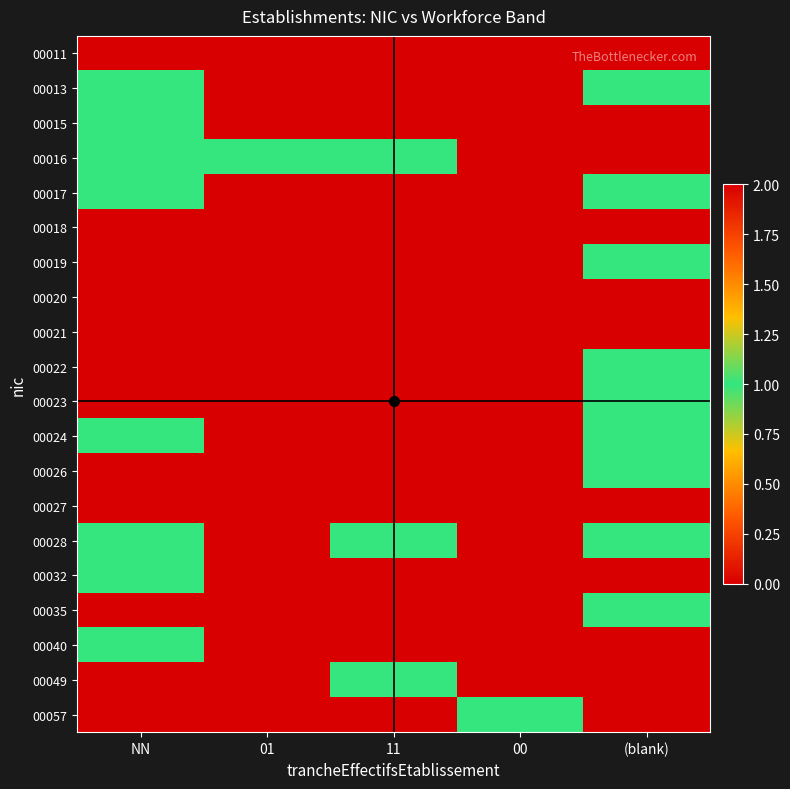

Between 00 and (blank), which is larger?

00